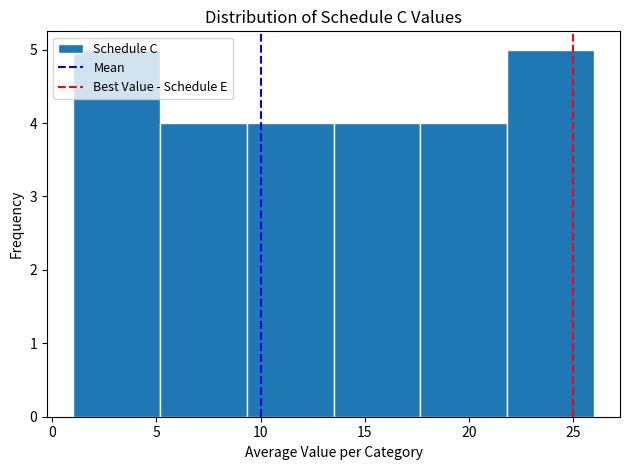

Reading left to right, list every bar in this chart as the range it spans on the x-axis followed by its height. Neither the bar edges nor the heights are printed on the chart, so give them approximately, as read against the axes.

1.0 to 5.0: 5
5.0 to 9.5: 4
9.5 to 13.5: 4
13.5 to 17.5: 4
17.5 to 22.0: 4
22.0 to 26.0: 5